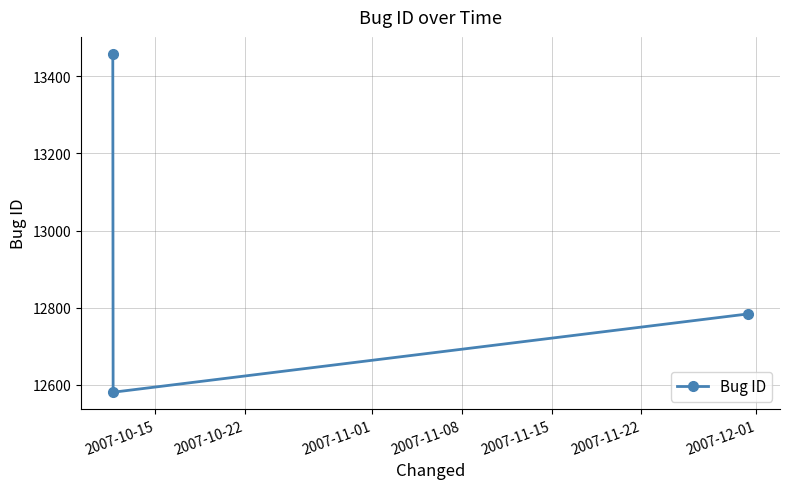

What is the difference between the maximum and minimum values?

877